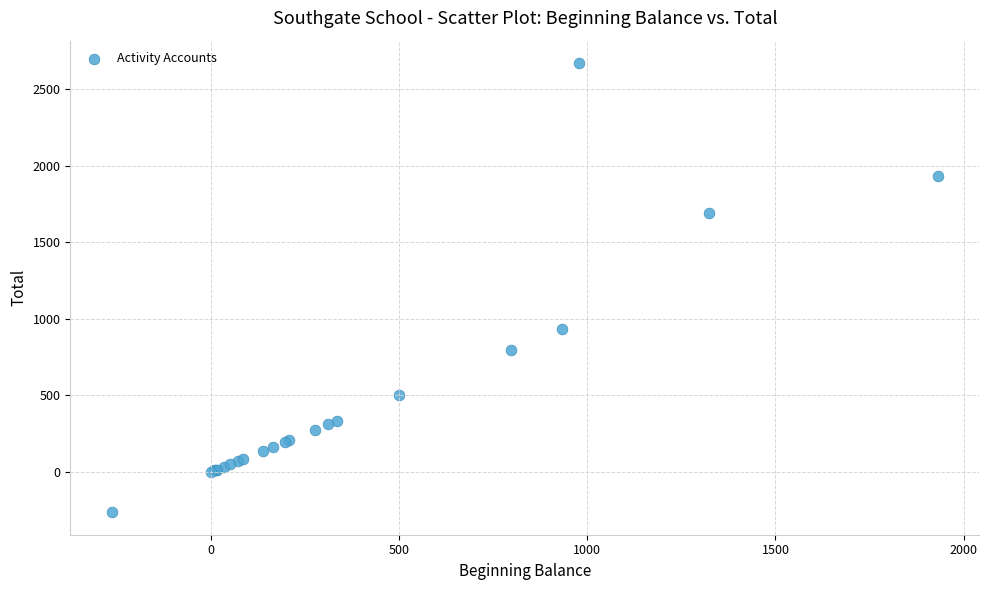

What Y value in the scatter plot is closest to 1203?

933.6